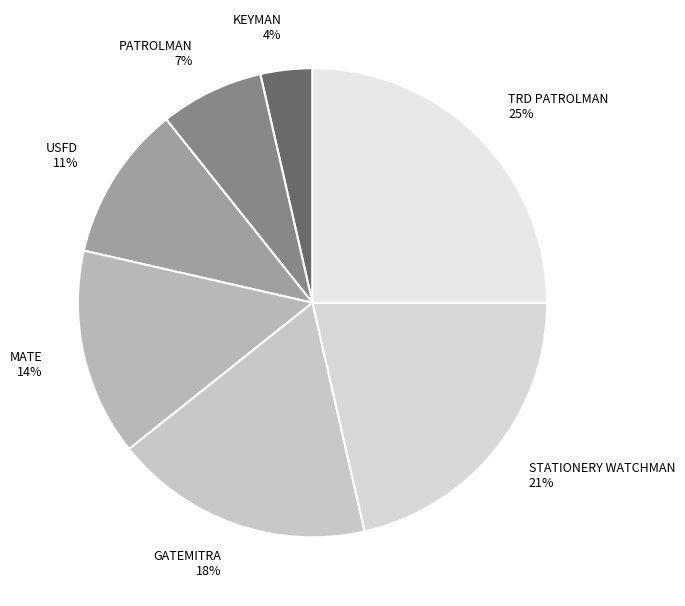

Between TRD PATROLMAN 25% and USFD 11%, which is larger?

TRD PATROLMAN 25%